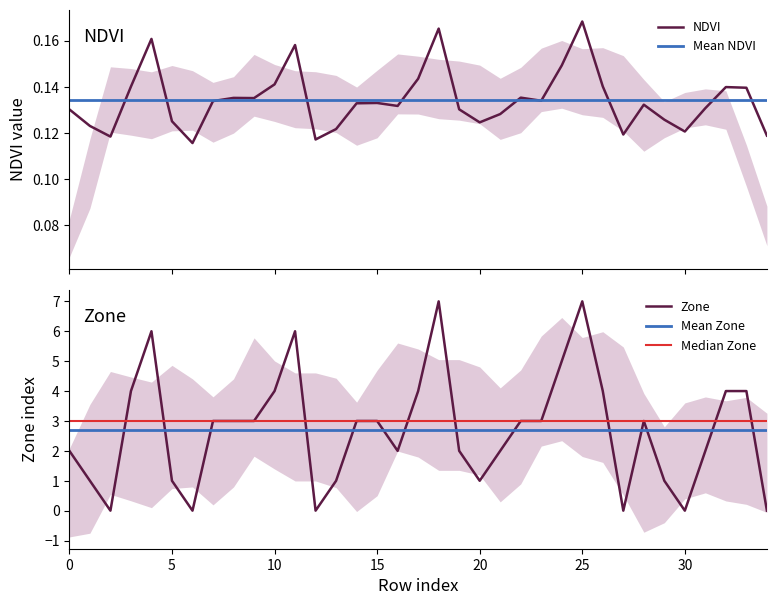

True or false: NDVI has a value of 0.1 at 14.

True